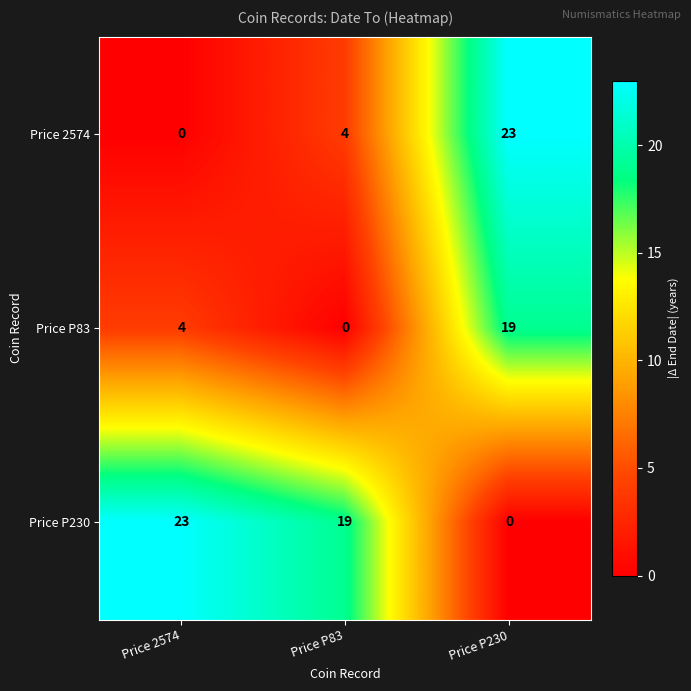

Is it true that Price P83 equals 4 at Price 2574?

True